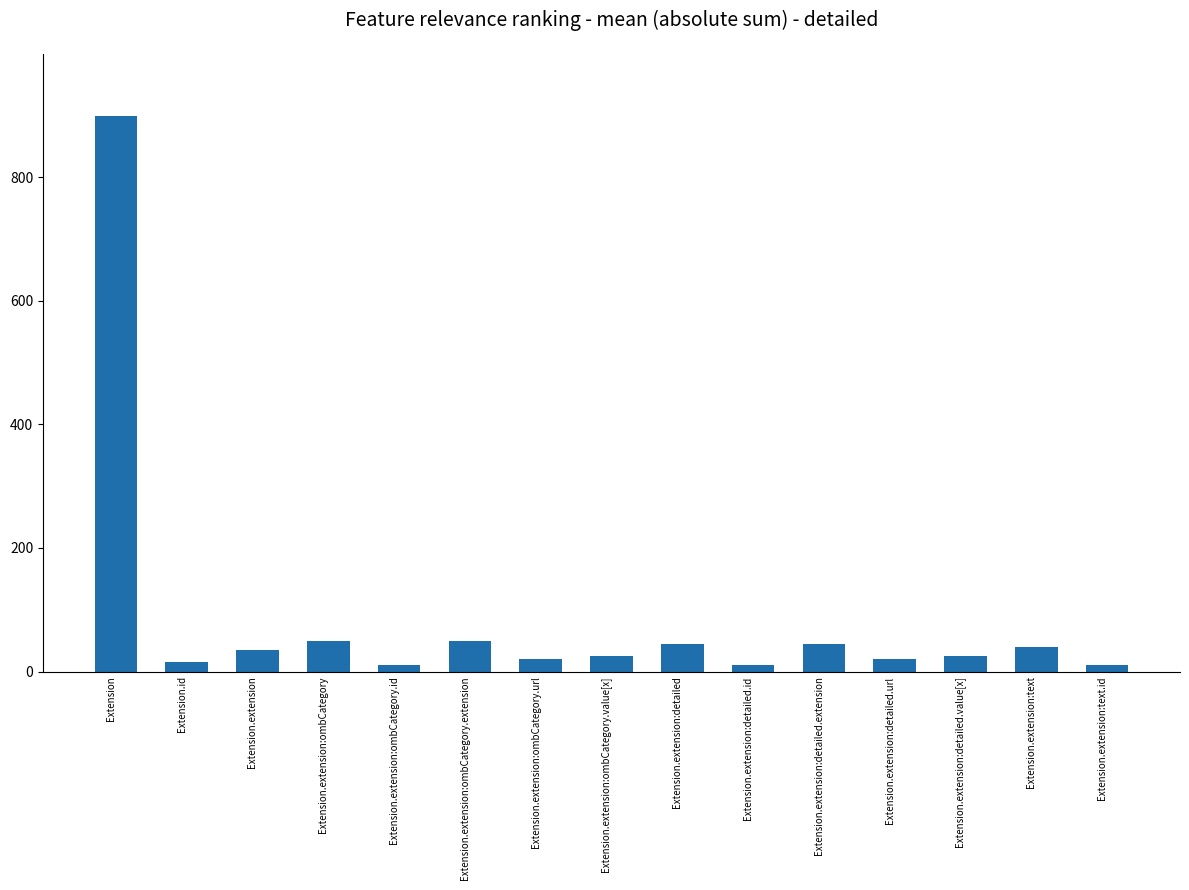

Approximately how many times larger is the value at Extension.extension:detailed.extension compared to Extension.extension?

1.3